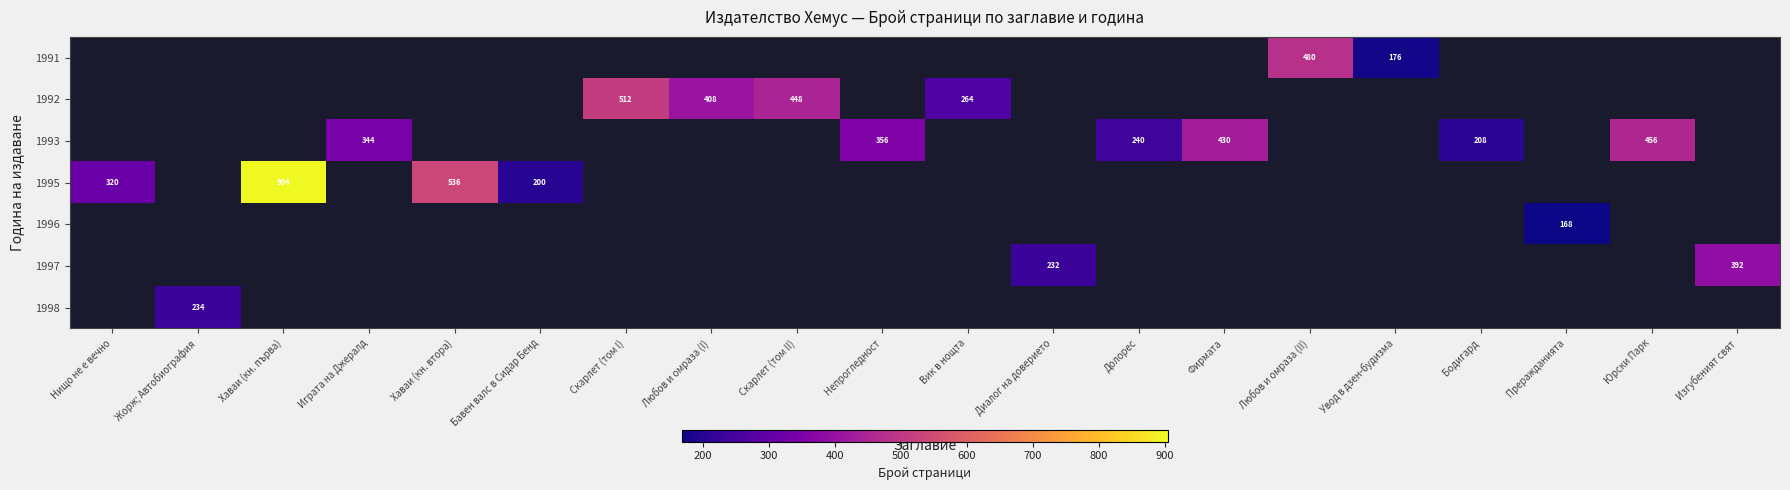

The 1993 series shows 430 at Фирмата. True or false?

True